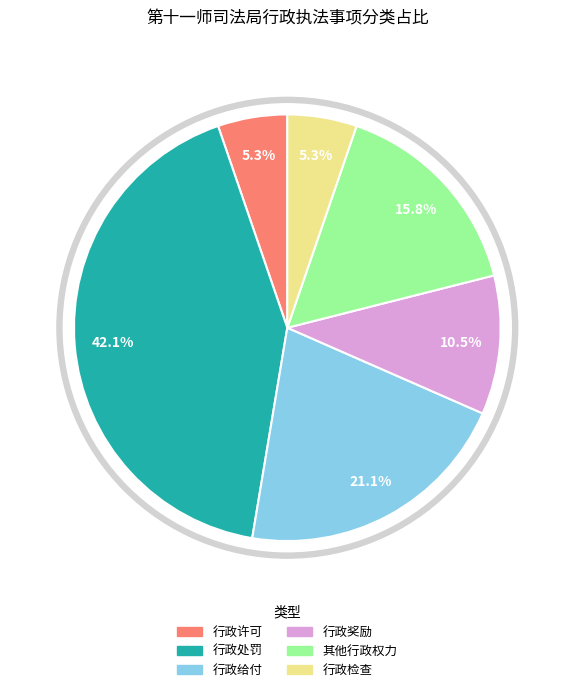

Is there any slice that represents more than half of the pie?

No